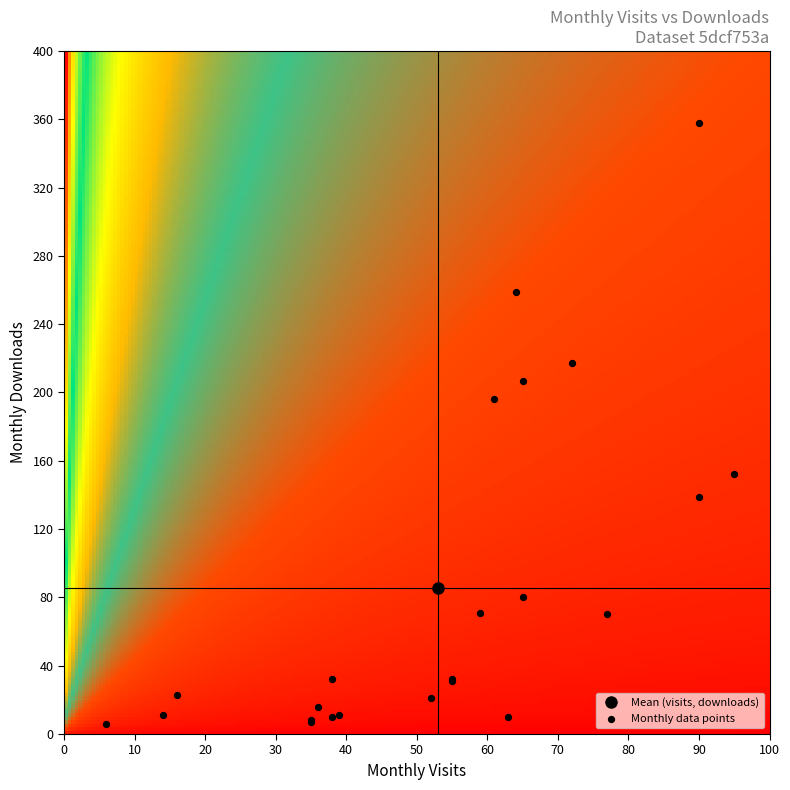

What Y value in the scatter plot is closest to 182?

196